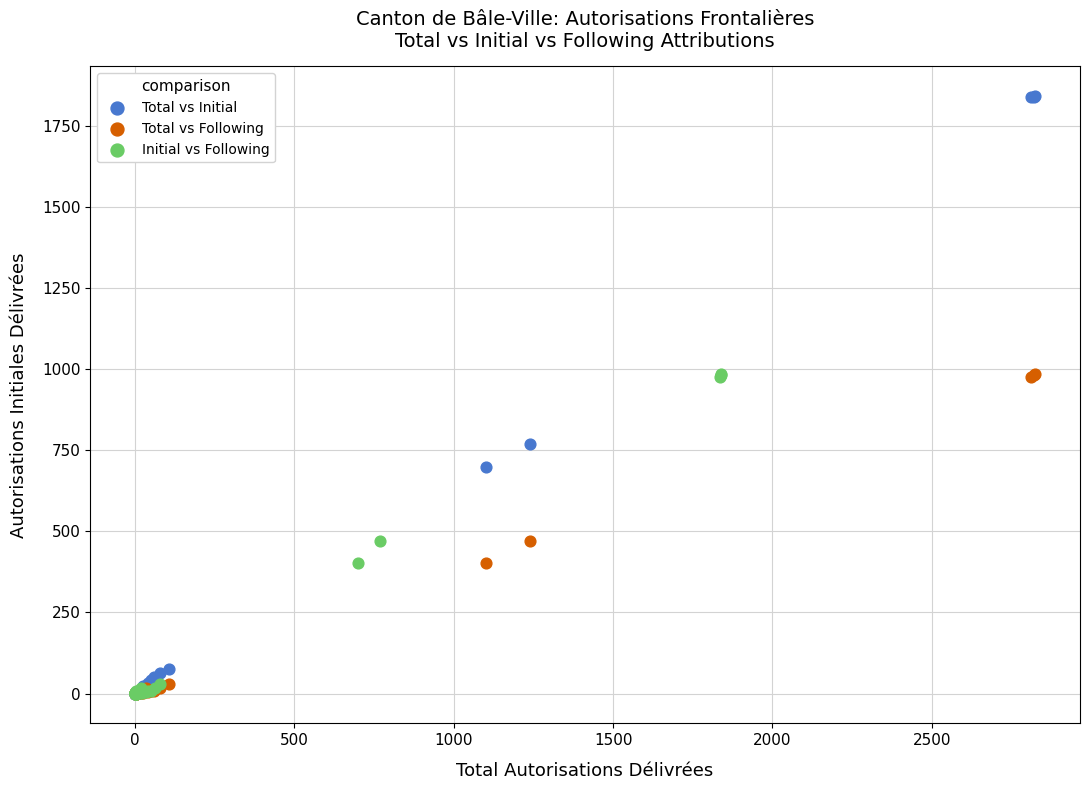

Which series reaches the maximum Y coordinate?

Total vs Initial